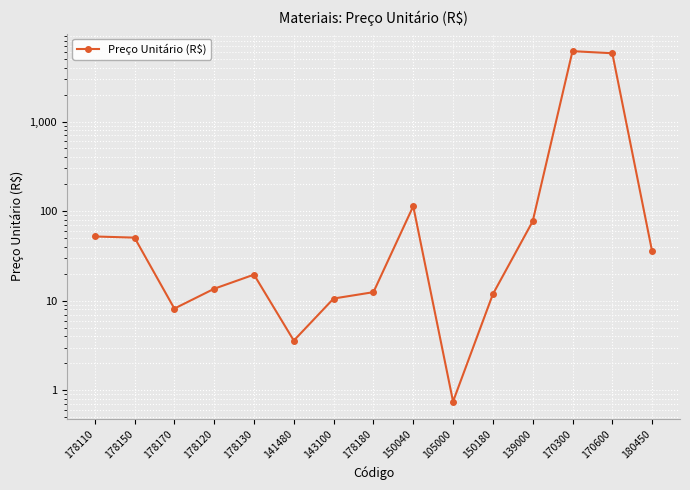

Rank the categories by value from lowest to highest.

105000, 141480, 178170, 143100, 150180, 178180, 178120, 178130, 180450, 178150, 178110, 139000, 150040, 170600, 170300